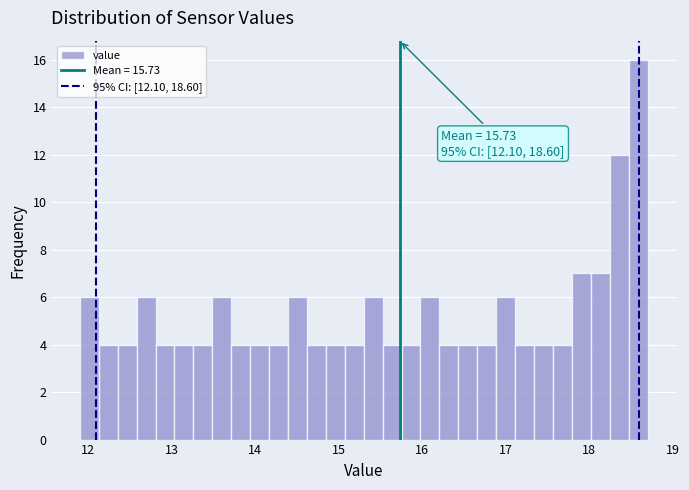

Read against the x-axis, roughly where is the centre of the tallest bar?

18.6